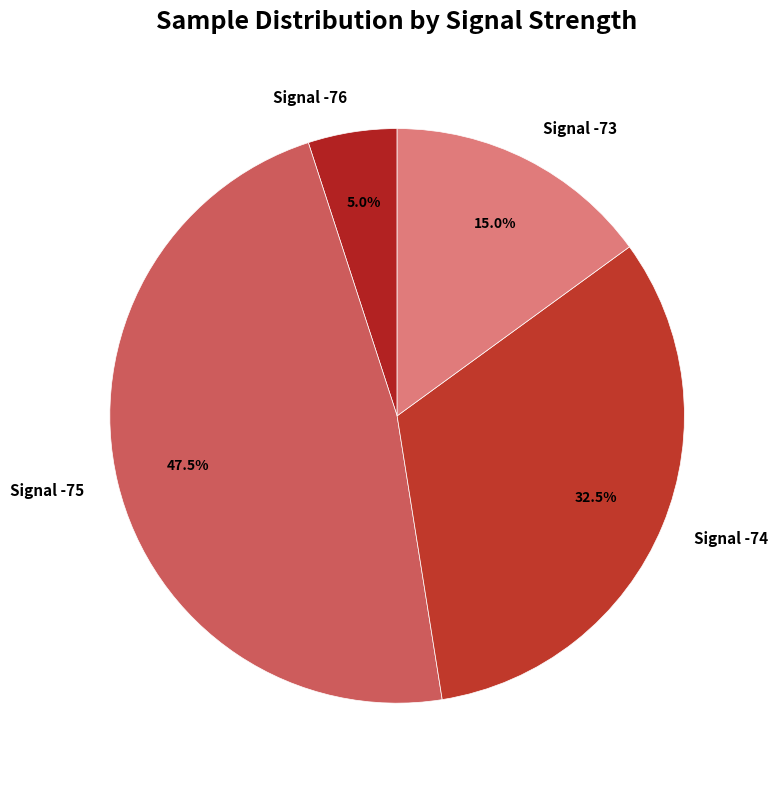

Which category has the smallest portion of the pie?

Signal -76